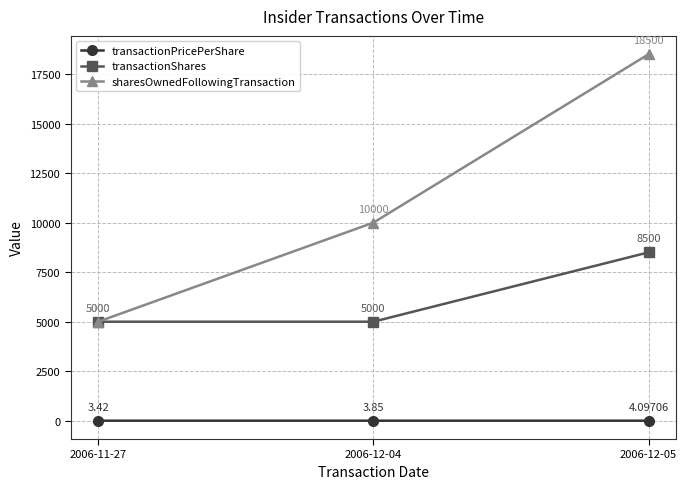

What is the difference between the maximum and second lowest values in the sharesOwnedFollowingTransaction series?

8500.0